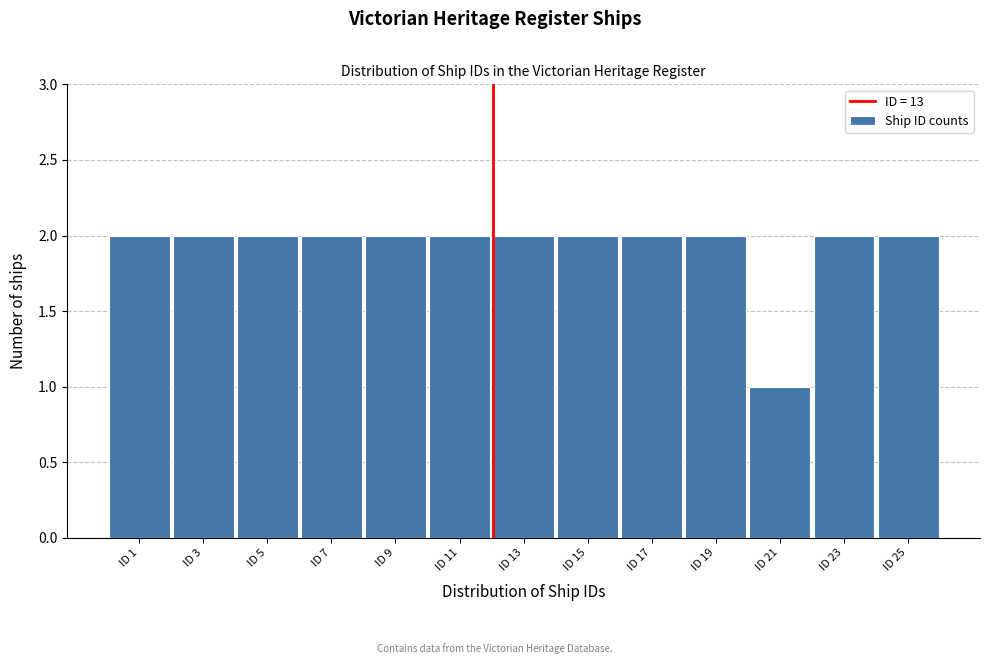

Reading left to right, transcribe all the data shown in this chart.

ID 1=2	ID 3=2	ID 5=2	ID 7=2	ID 9=2	ID 11=2	ID 13=2	ID 15=2	ID 17=2	ID 19=2	ID 21=1	ID 23=2	ID 25=2